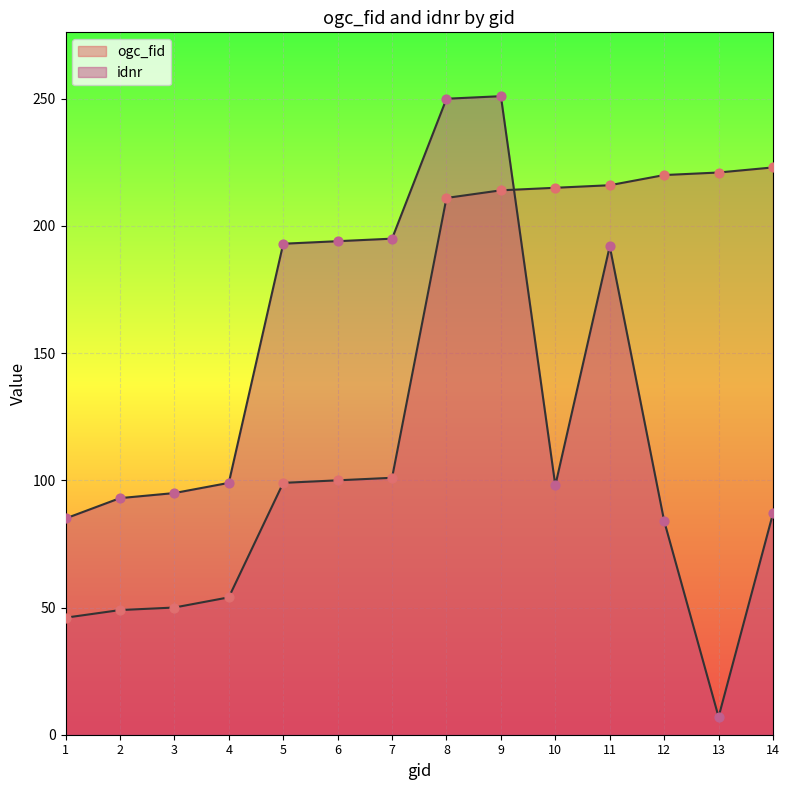

Which series reaches the minimum Y coordinate?

idnr